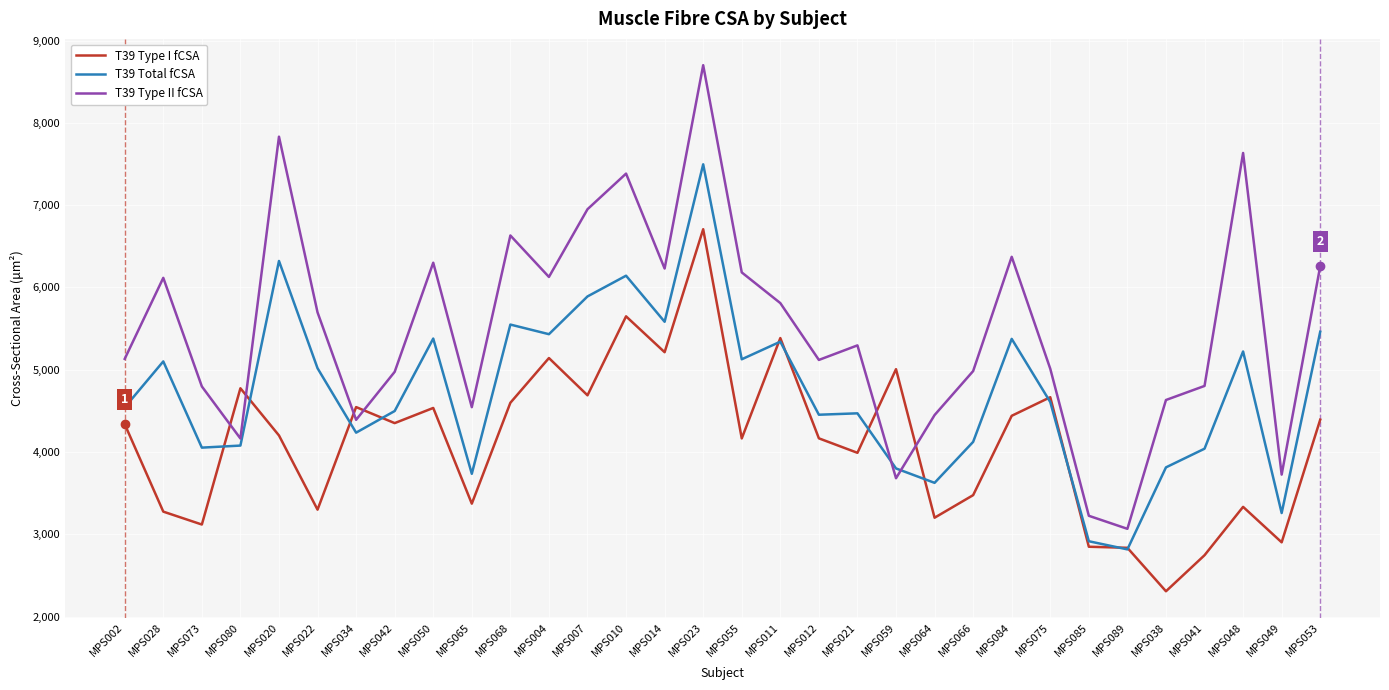

Count the number of data series in this chart.

3